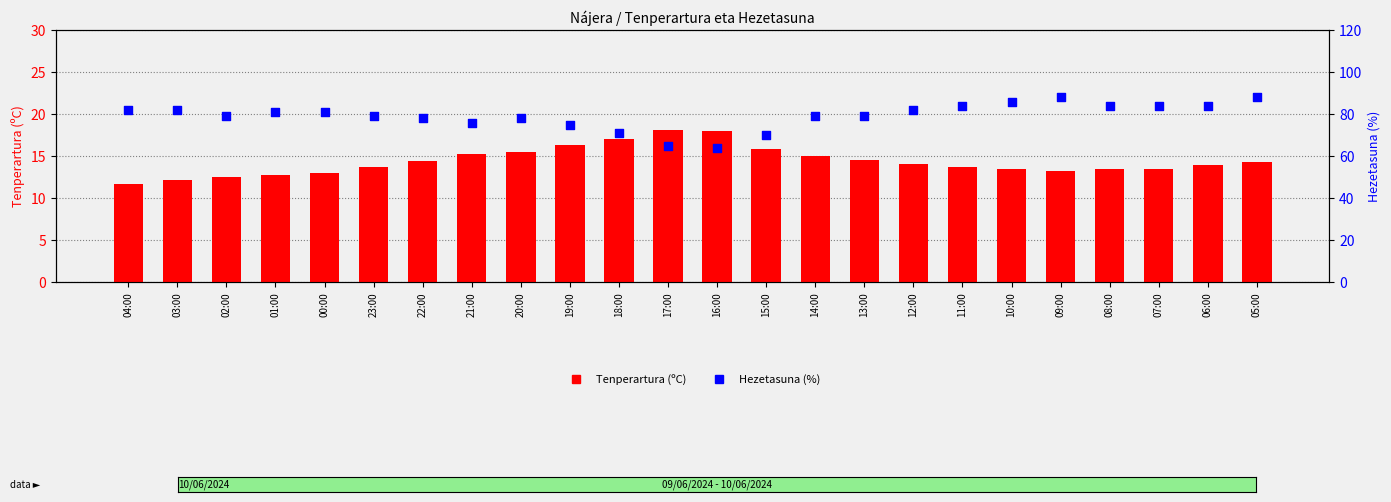

What is the total value across all series at 13:00?

93.5